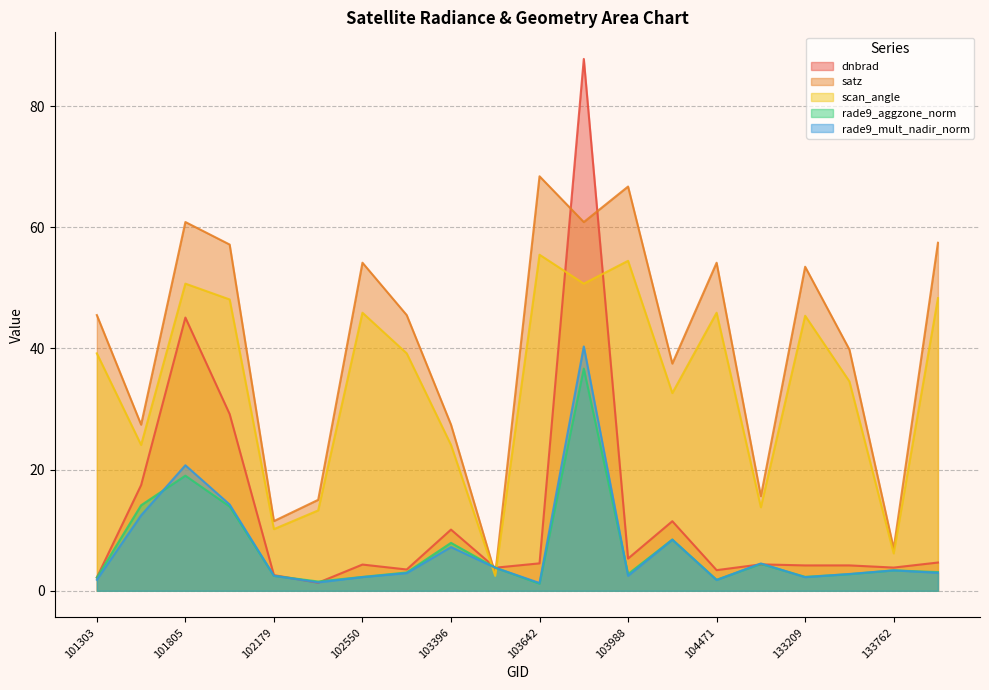

At which category is the sum across all series the highest?

103760